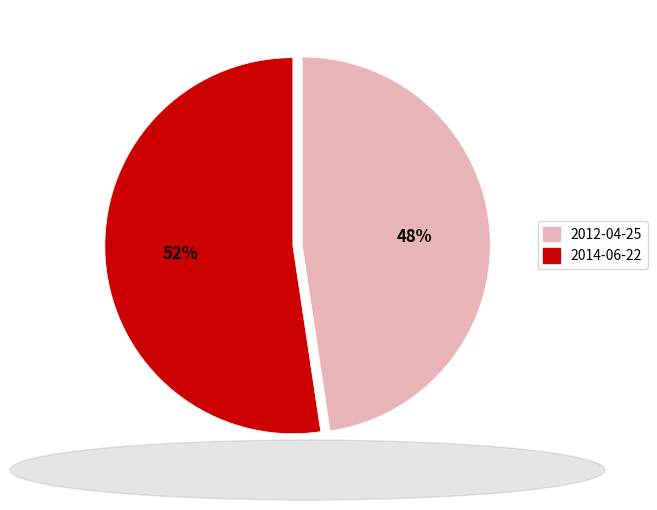

Which slice represents more than half of the pie?

2014-06-22